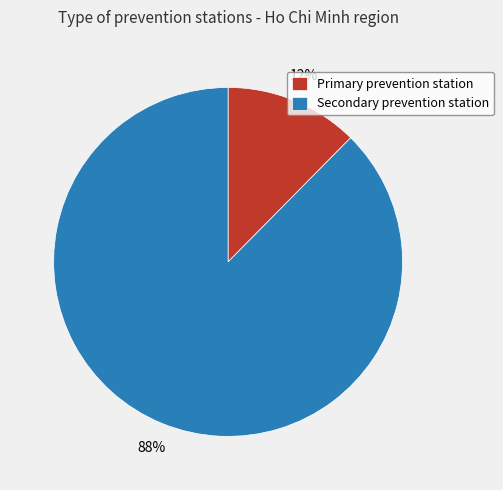

Is there a majority slice in this chart?

Yes